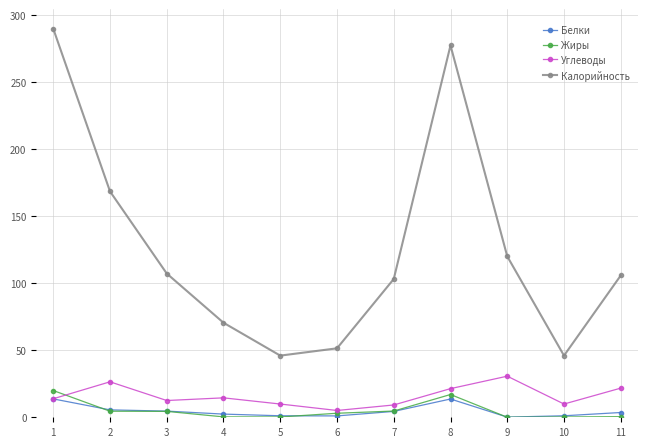

What is the difference between the maximum and minimum values in the Калорийность series?

243.8